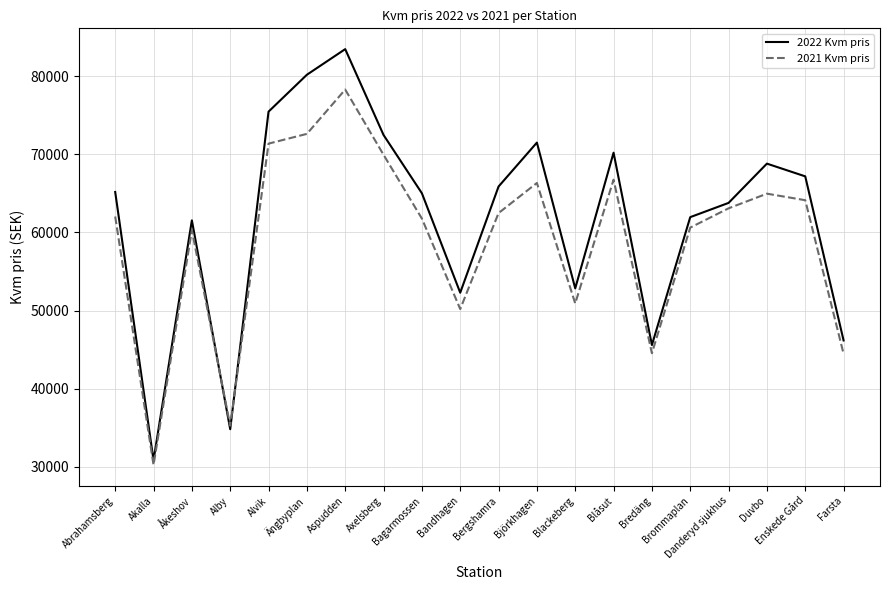

Count the number of categories in the chart.

20